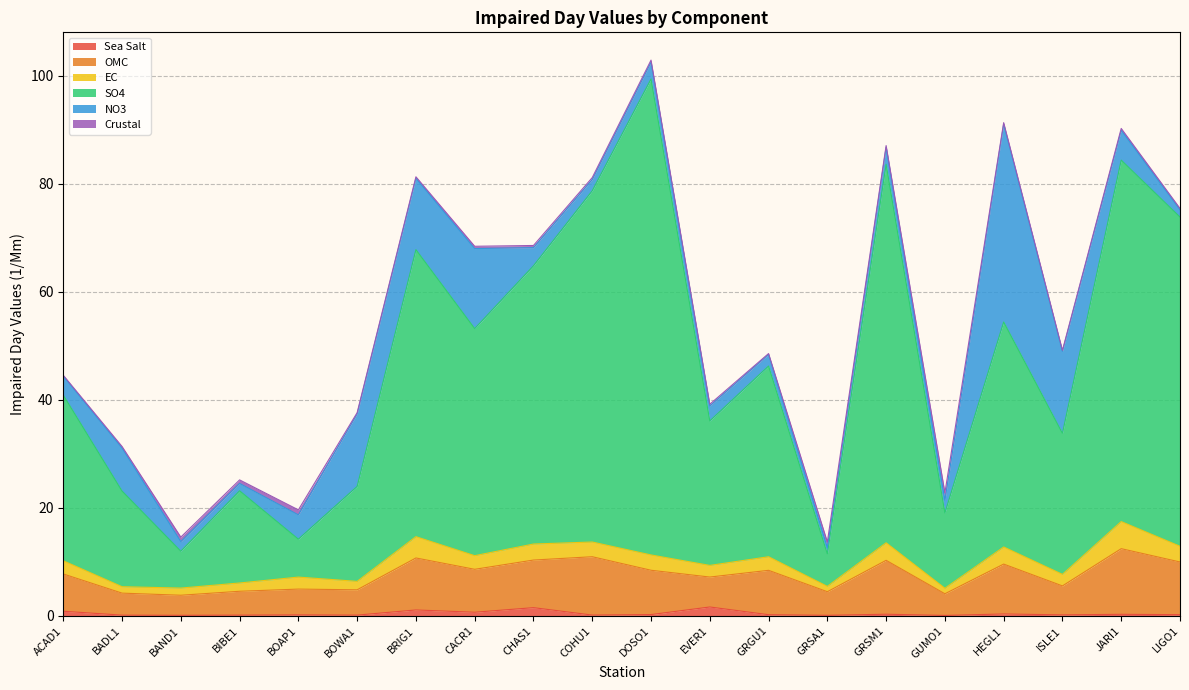

Between CHAS1 and GRSM1, which series saw the biggest shift?

SO4